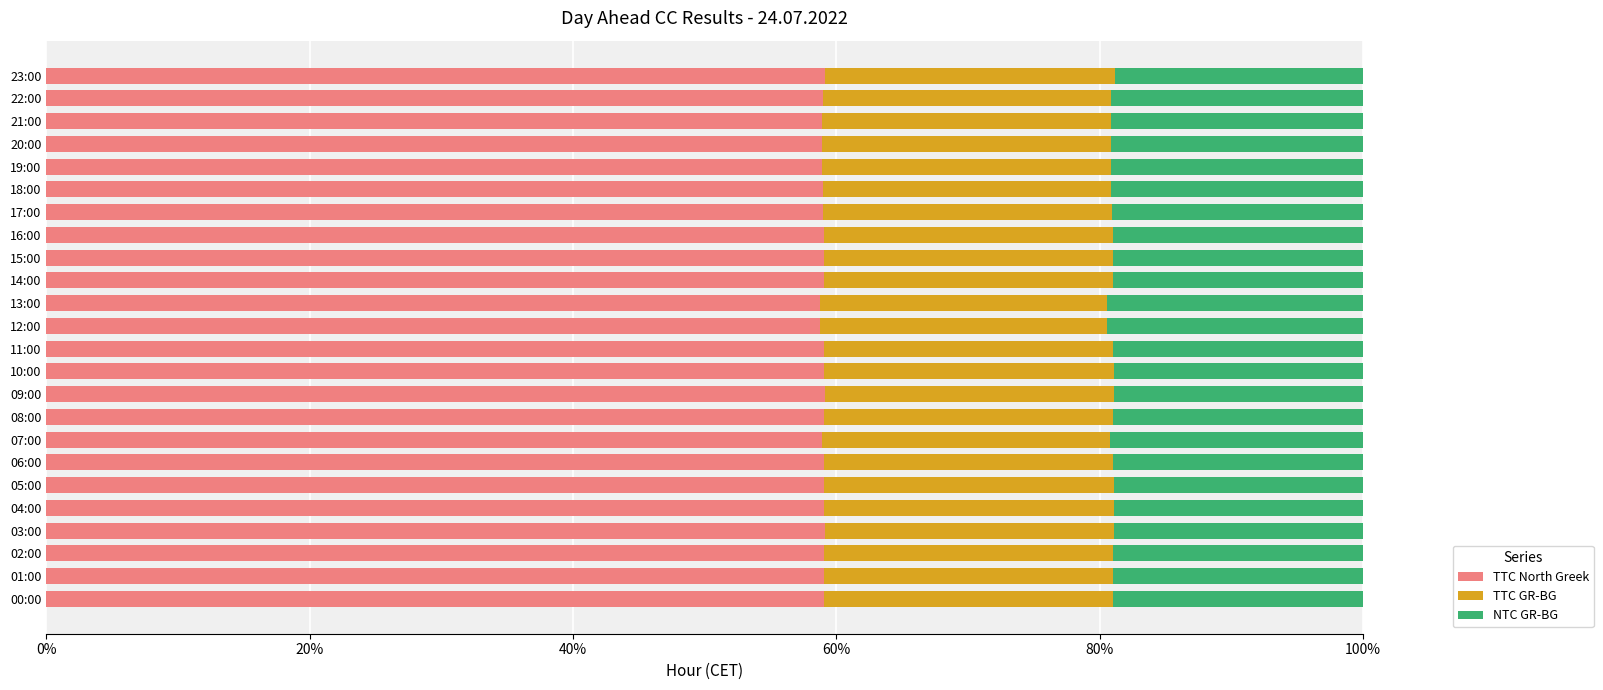

What is the average value of the TTC North Greek series?

59.0